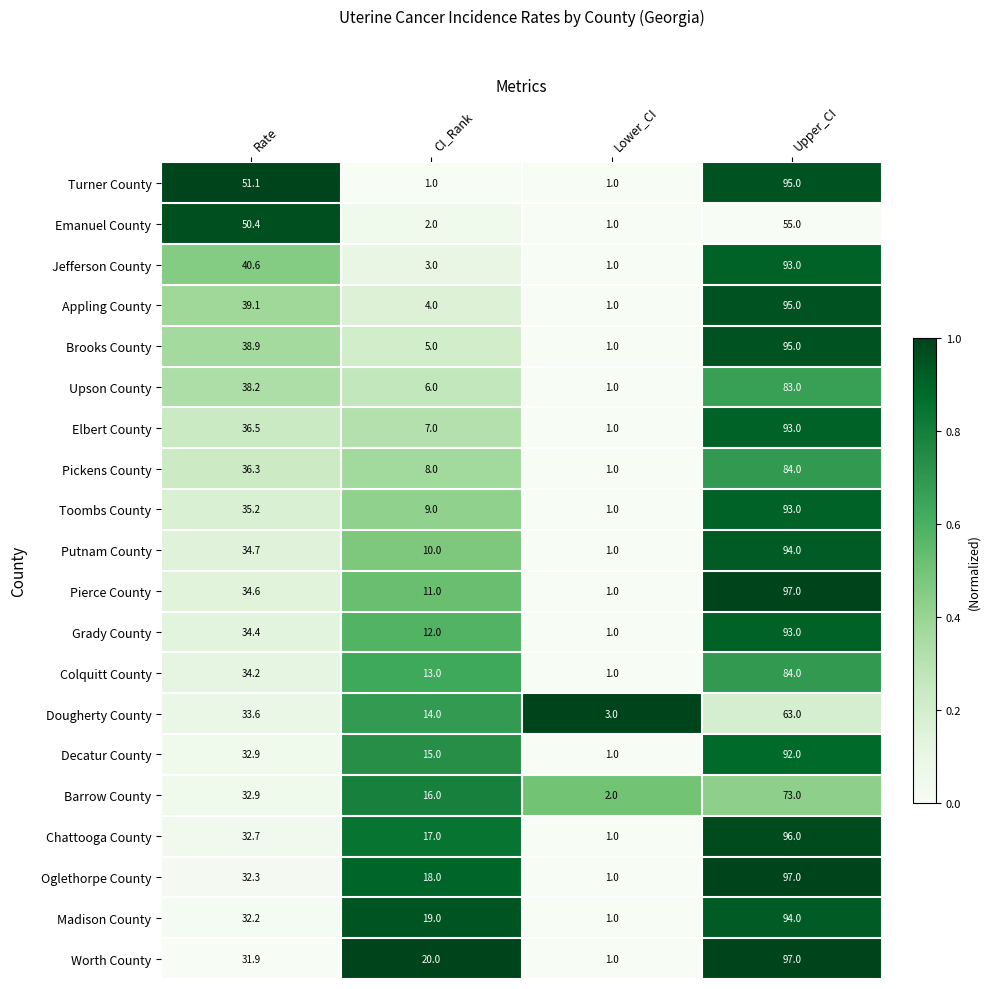

At which label does Elbert County first exceed 36?

Rate